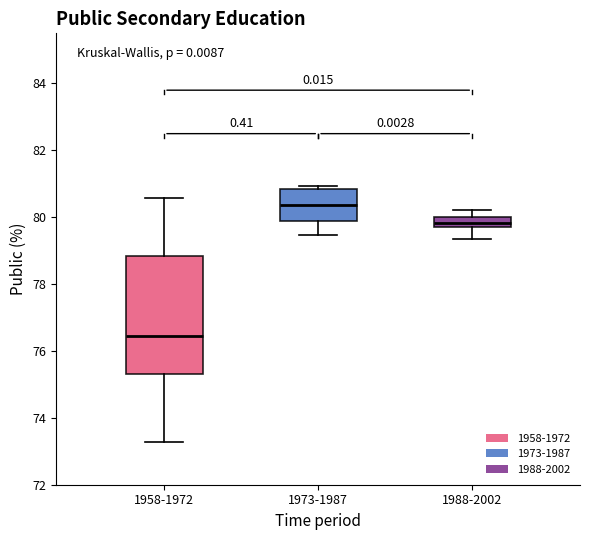

Which box is the tallest, from its lower edge to its upper edge?

1958-1972